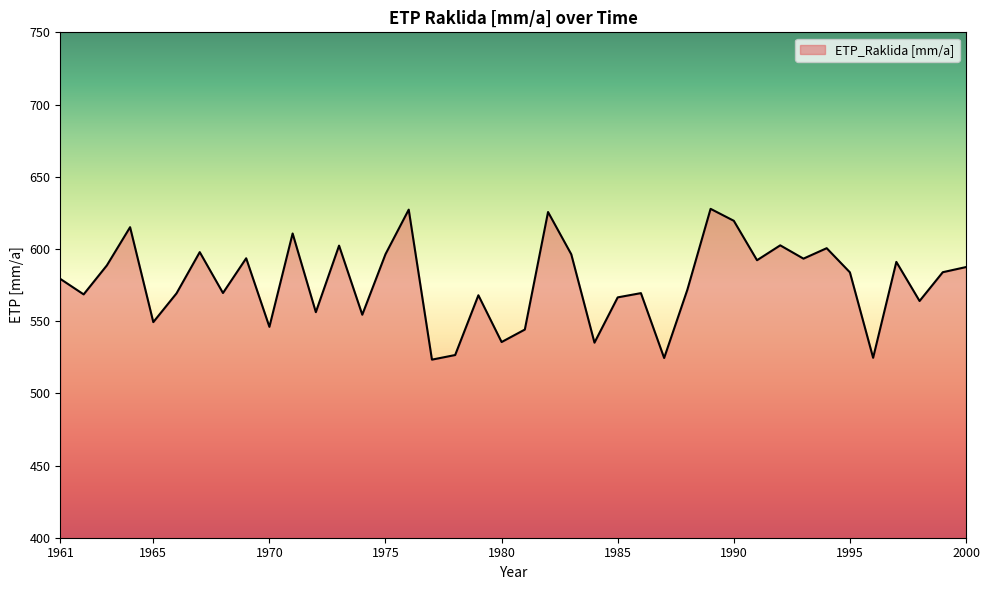

Does the chart display data point markers on the line(s)?

No